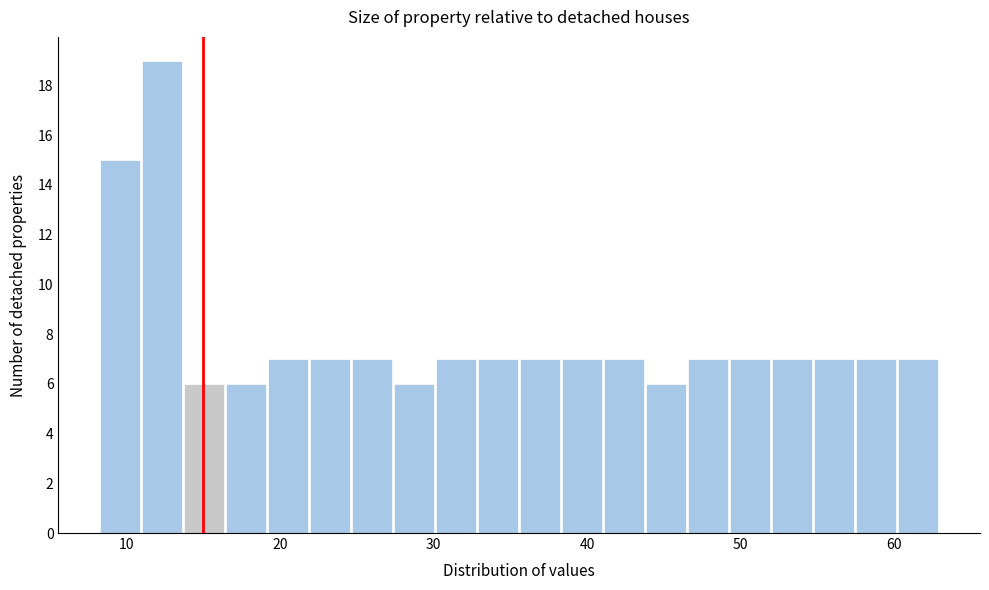

Read against the x-axis, roughly where is the centre of the tallest bar?

12